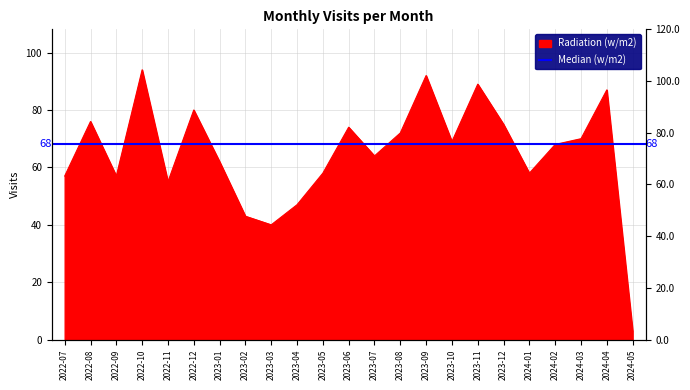

What is the label of the 9th point from the right?

2023-09